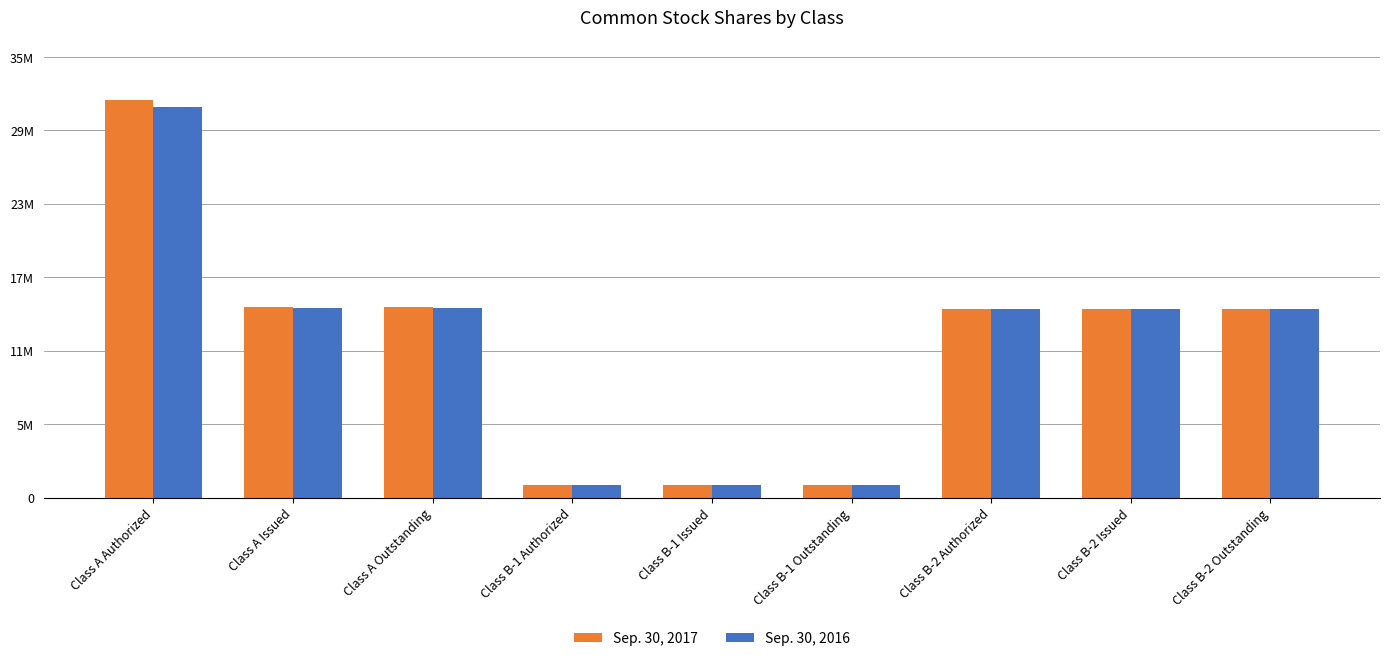

What is the label of the 5th bar from the right?

Class B-1 Issued